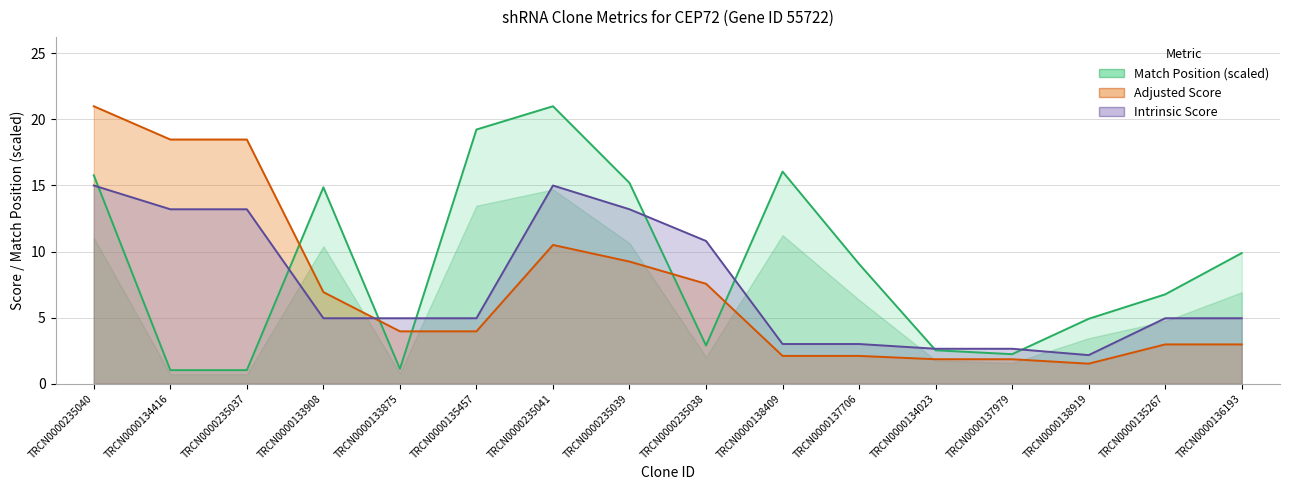

How many data points does each series have?

16